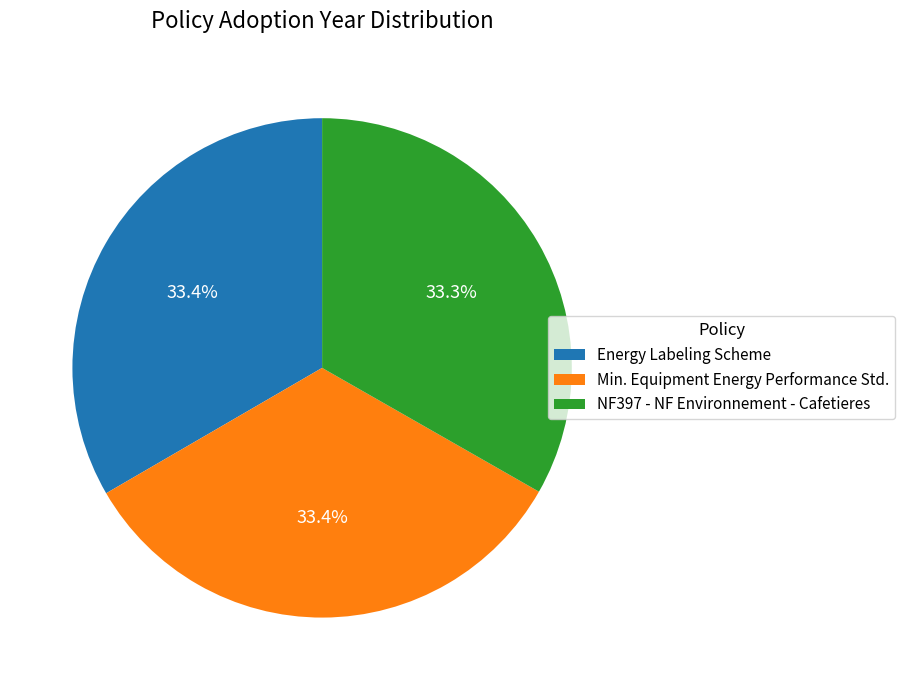

To the nearest percent, what is the average slice percentage?

33%